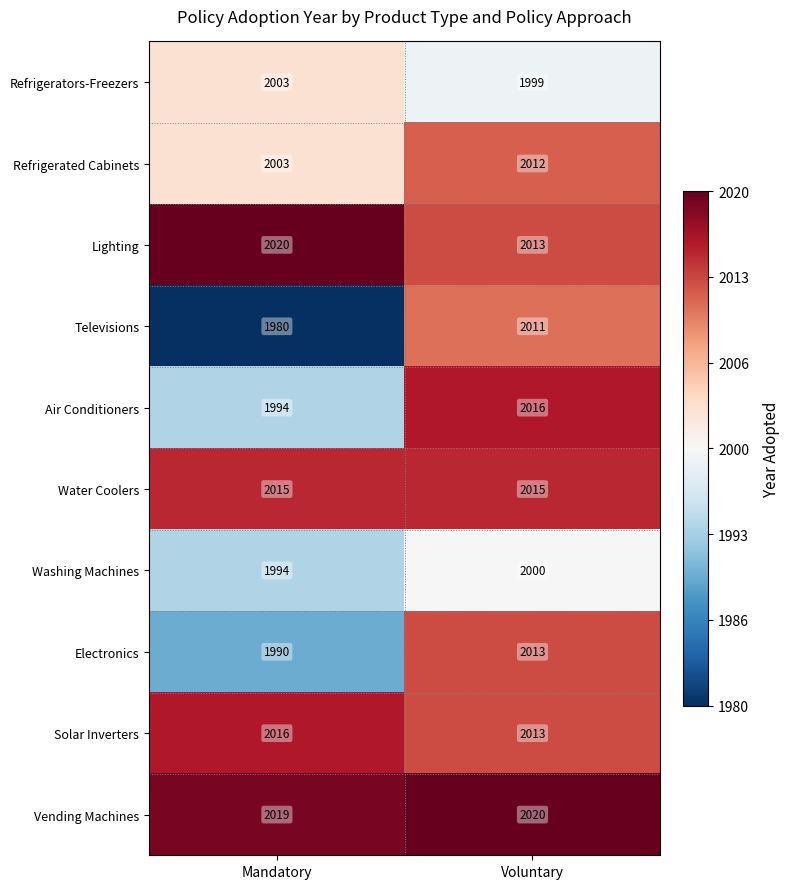

Reading left to right, list all the values displayed in this chart.

Refrigerators-Freezers: Mandatory=2003	Voluntary=1999
Refrigerated Cabinets: Mandatory=2003	Voluntary=2012
Lighting: Mandatory=2020	Voluntary=2013
Televisions: Mandatory=1980	Voluntary=2011
Air Conditioners: Mandatory=1994	Voluntary=2016
Water Coolers: Mandatory=2015	Voluntary=2015
Washing Machines: Mandatory=1994	Voluntary=2000
Electronics: Mandatory=1990	Voluntary=2013
Solar Inverters: Mandatory=2016	Voluntary=2013
Vending Machines: Mandatory=2019	Voluntary=2020